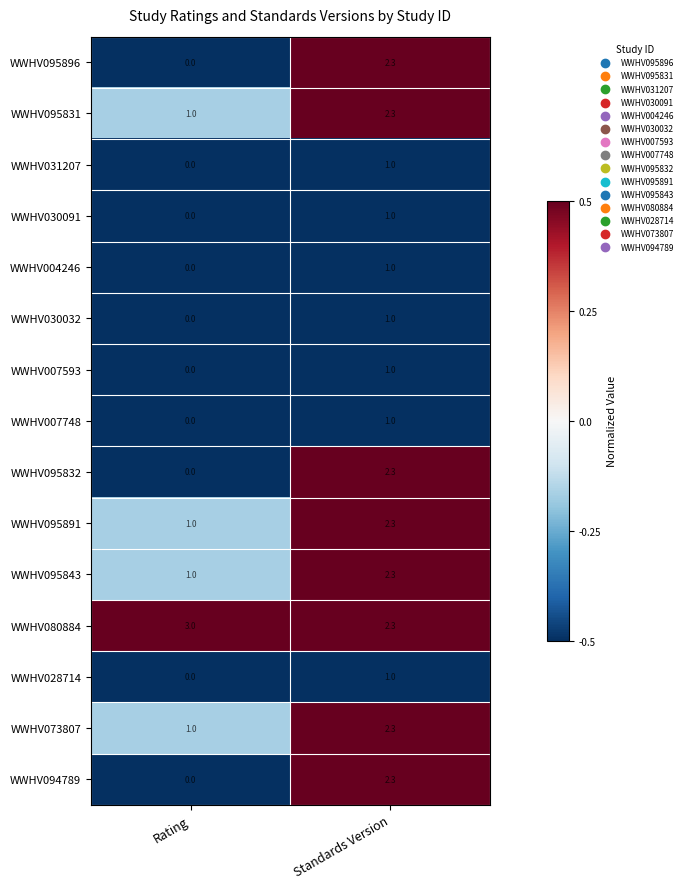

What is the sum of the WWHV095891 values at Standards Version and Rating?

3.3